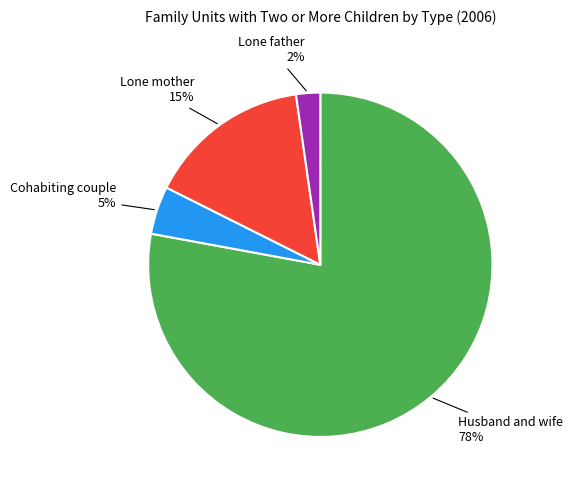

Count the number of slices in the pie.

4